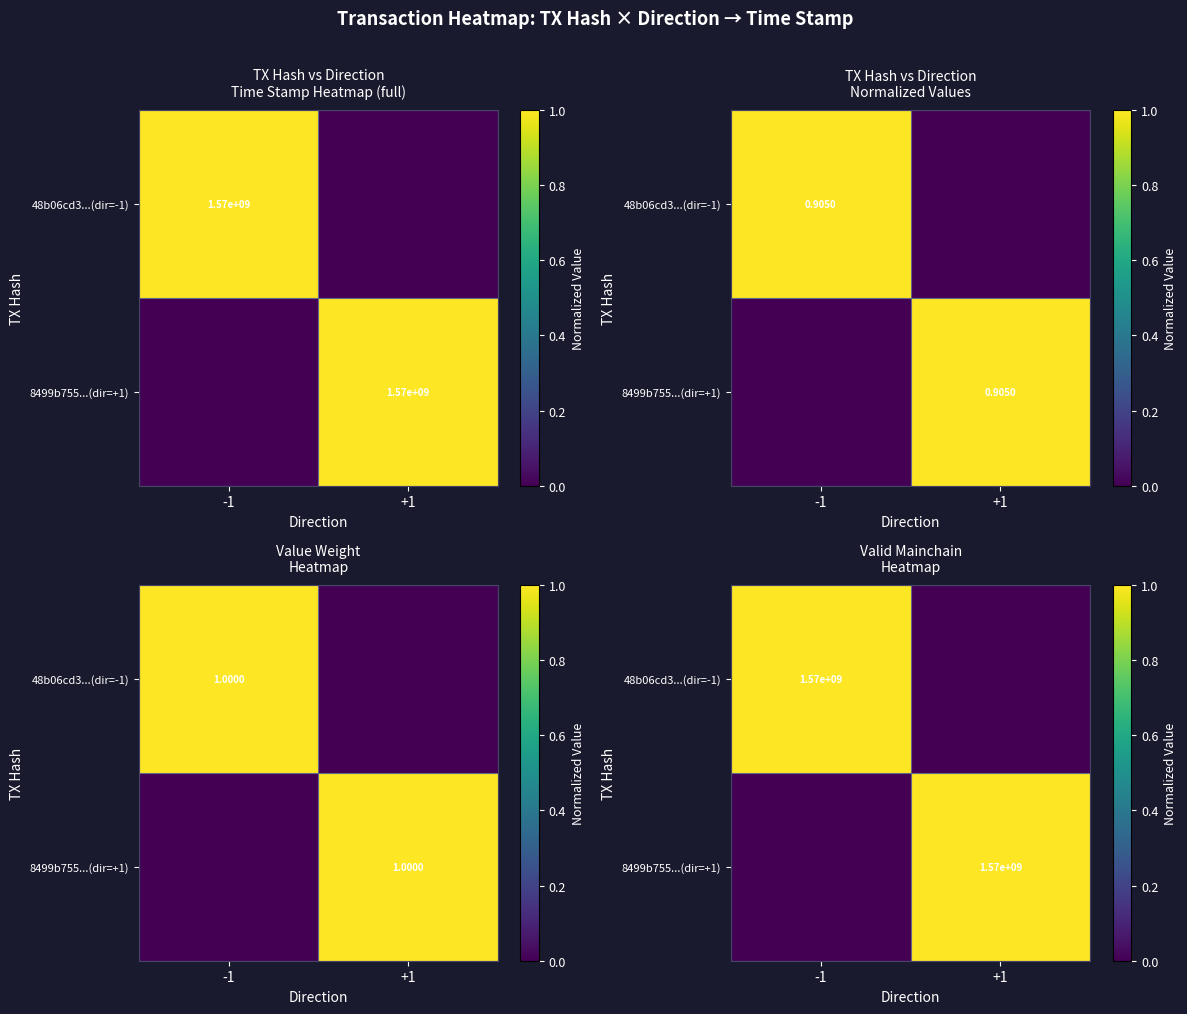

At which category is the sum across all series the highest?

-1